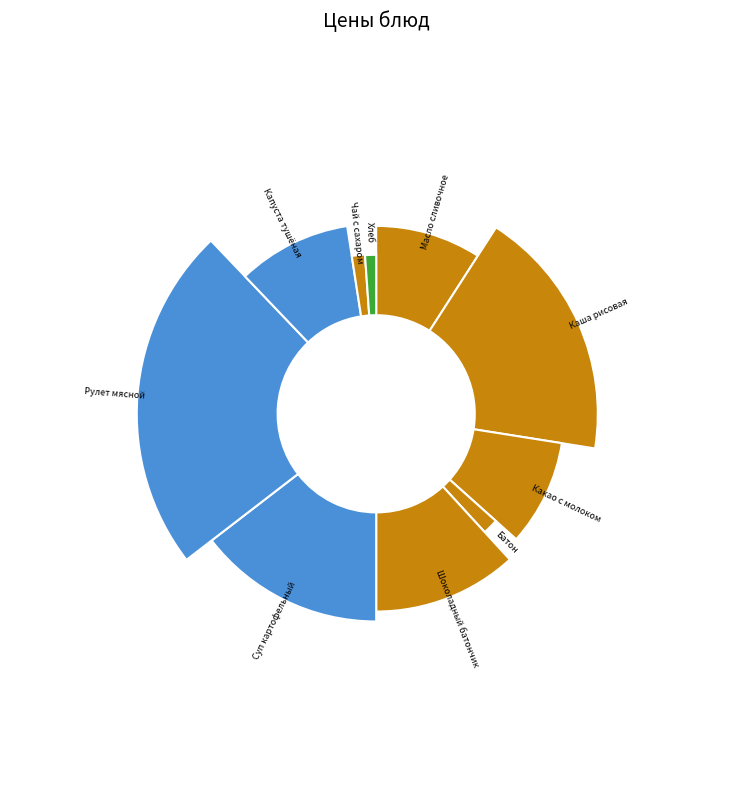

Is it true that Какао с молоком is 9% of the pie?

True